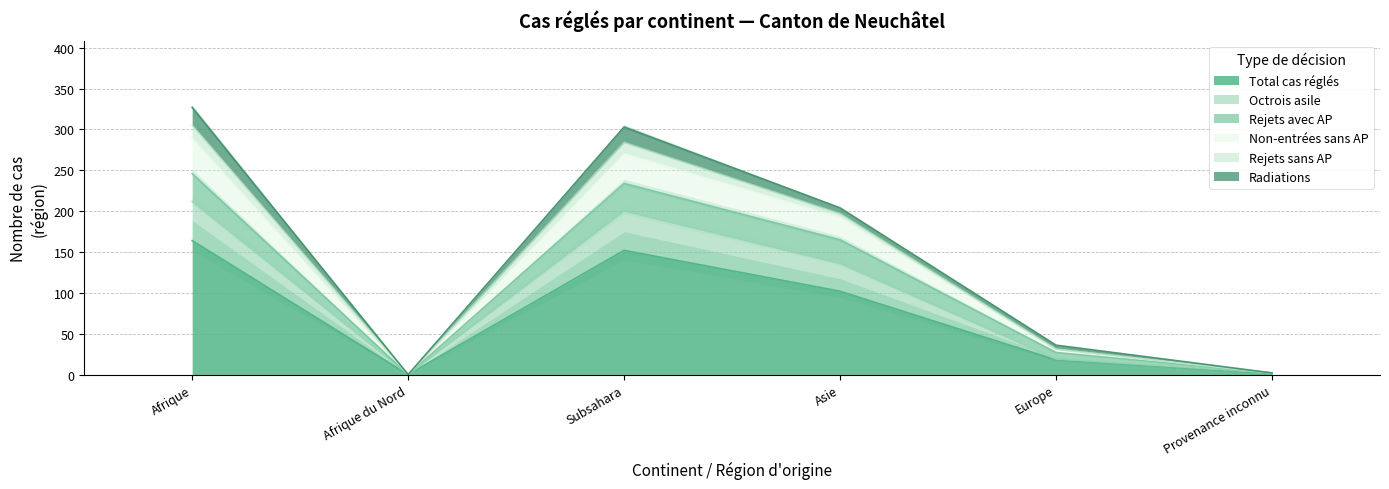

What is the label of the 3rd point from the left?

Subsahara